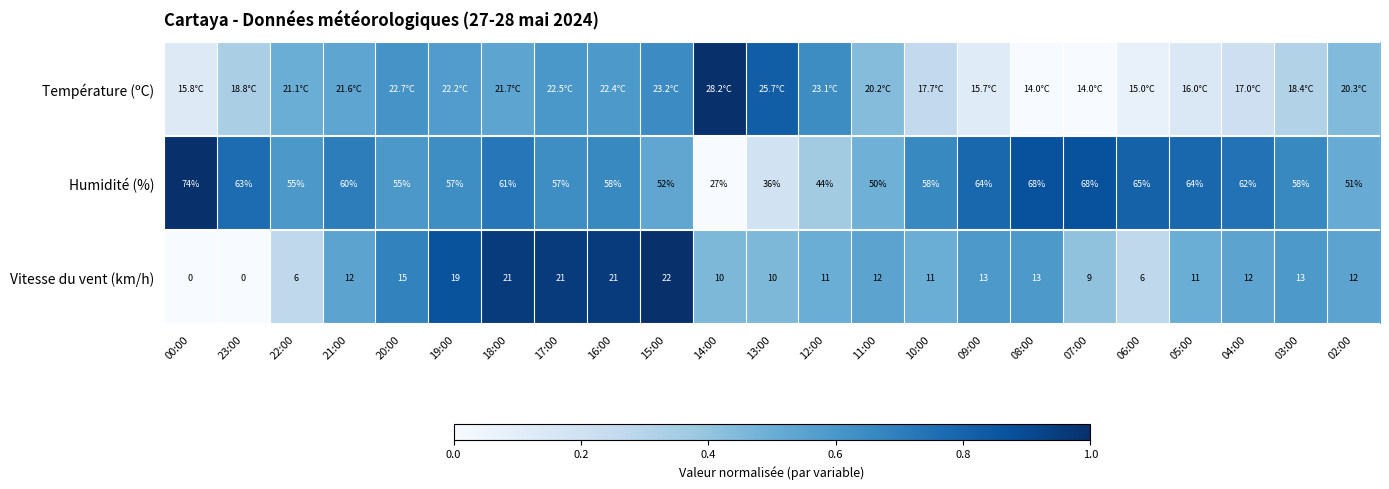

Is the value of Vitesse du vent (km/h) at 18:00 greater than the value of Humidité (%) at 05:00?

No